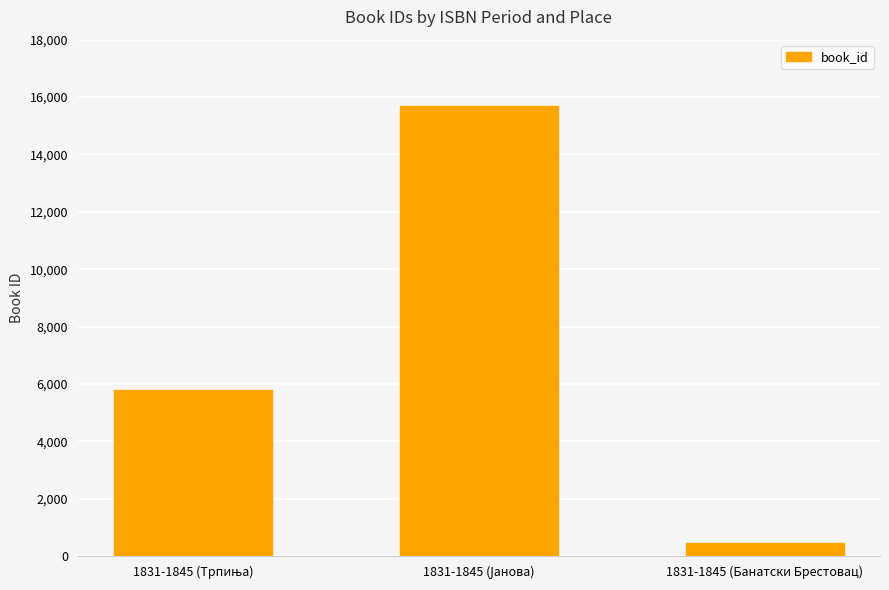

How many bars are there in total?

3